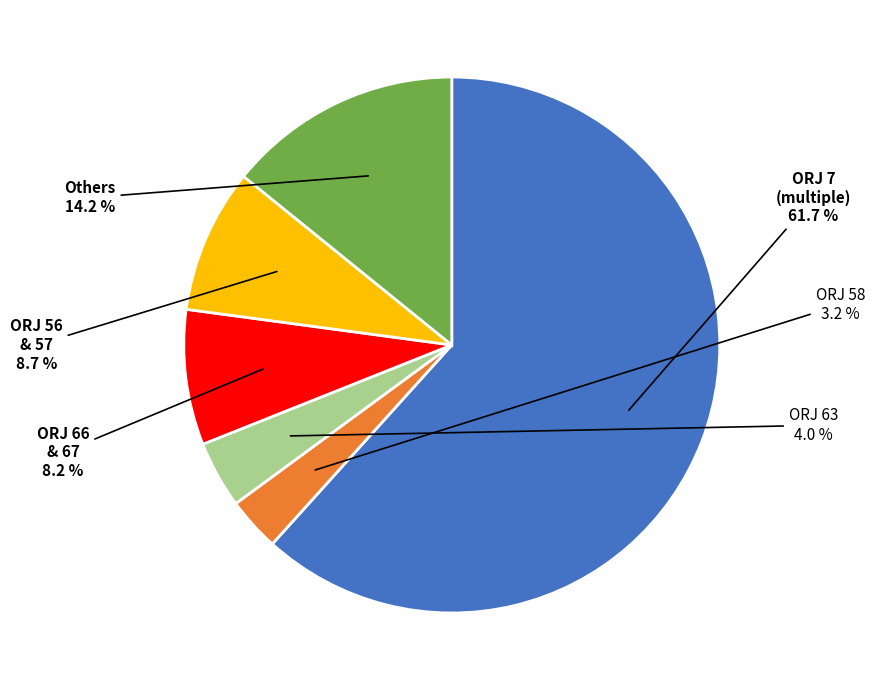

Does any single category account for the majority?

Yes